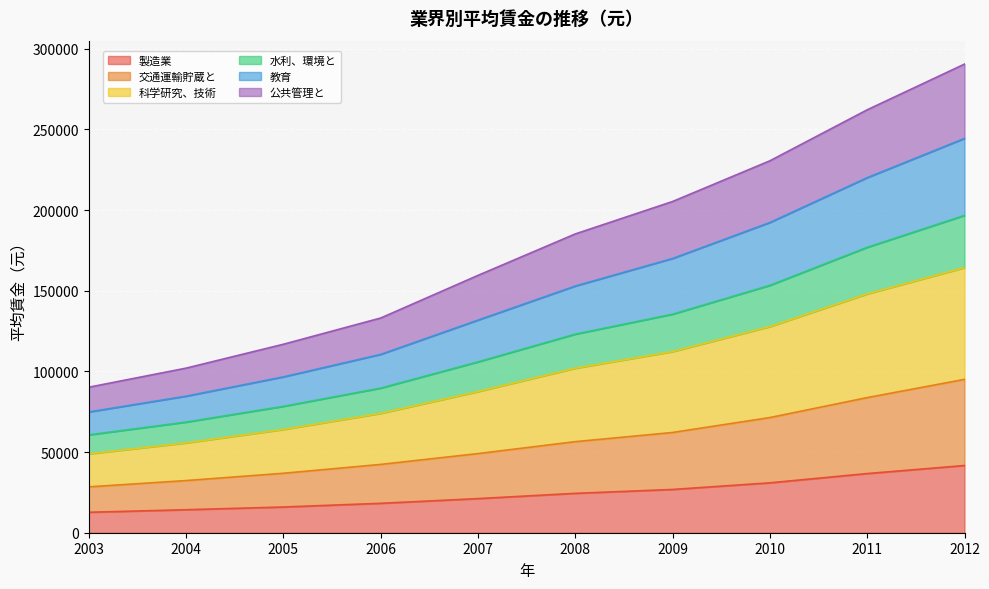

At which label does 製造業 first exceed 24404?

2009